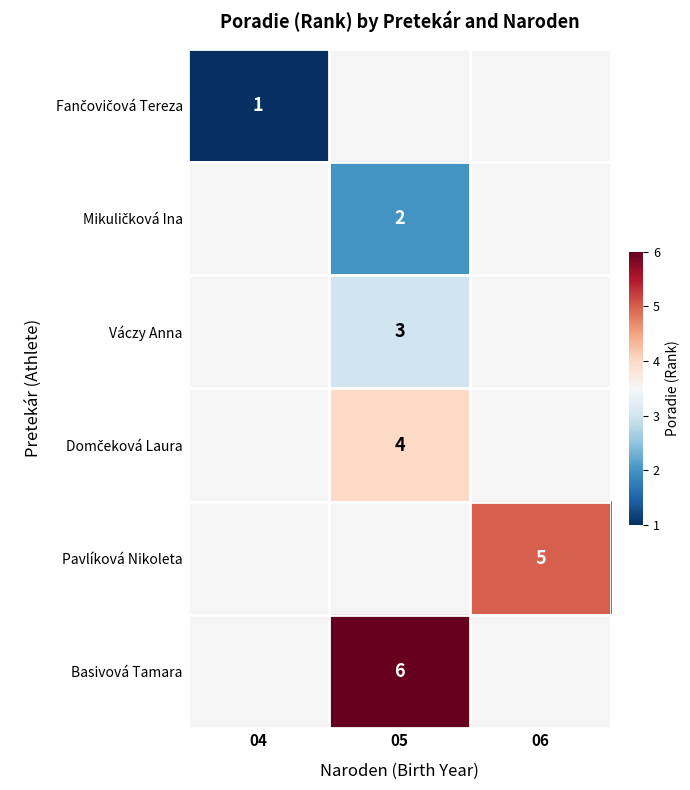

True or false: Basivová Tamara has a value of 6 at 05.

True